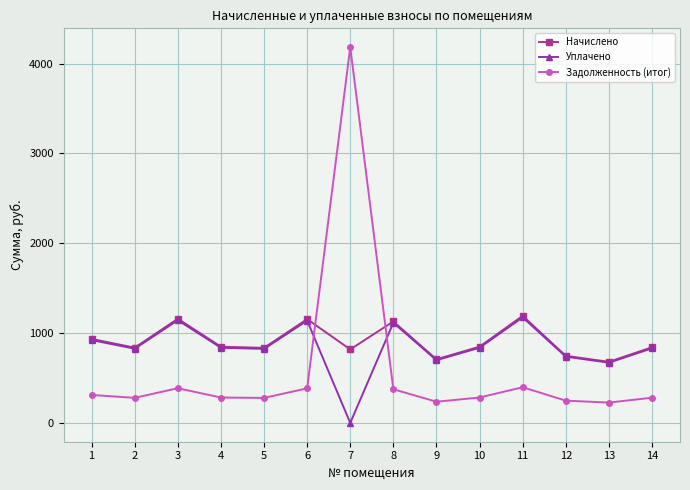

How many interior local valleys does the Уплачено series have?

5